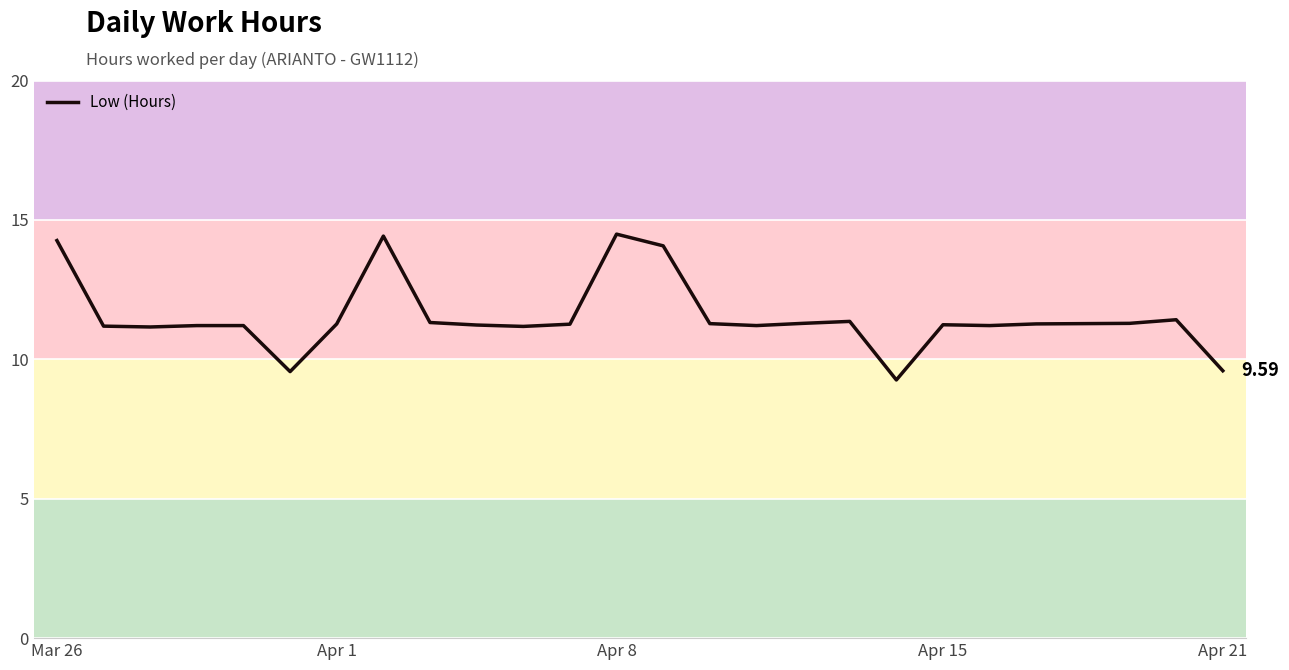

What is the difference between the maximum and minimum values?

5.2